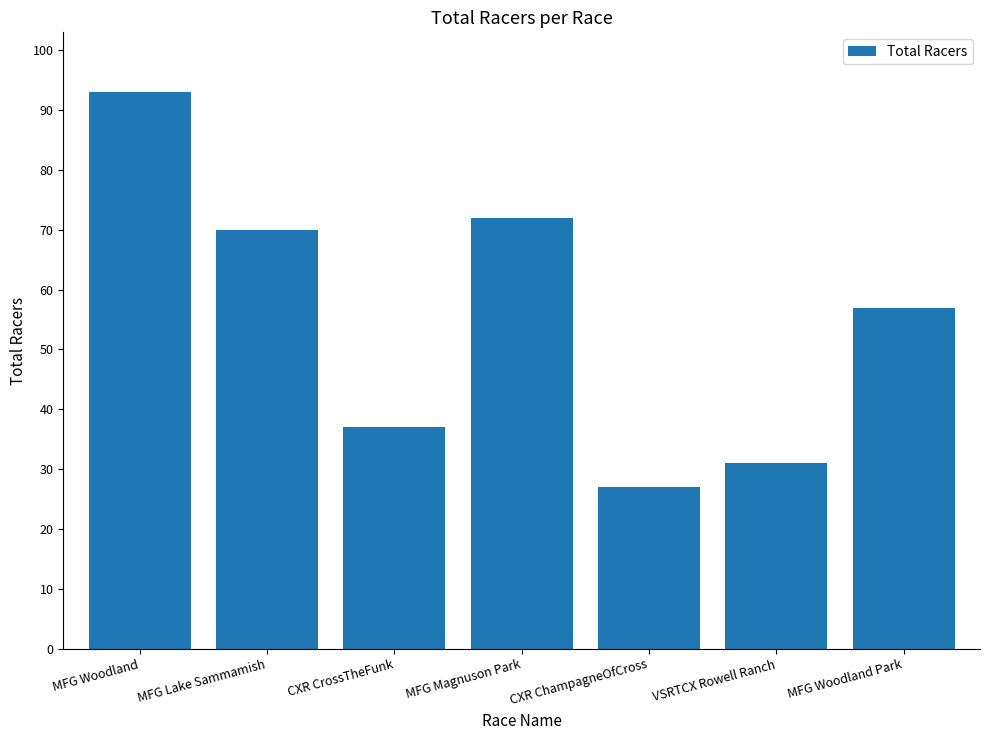

What is the label of the 1st bar from the right?

MFG Woodland Park